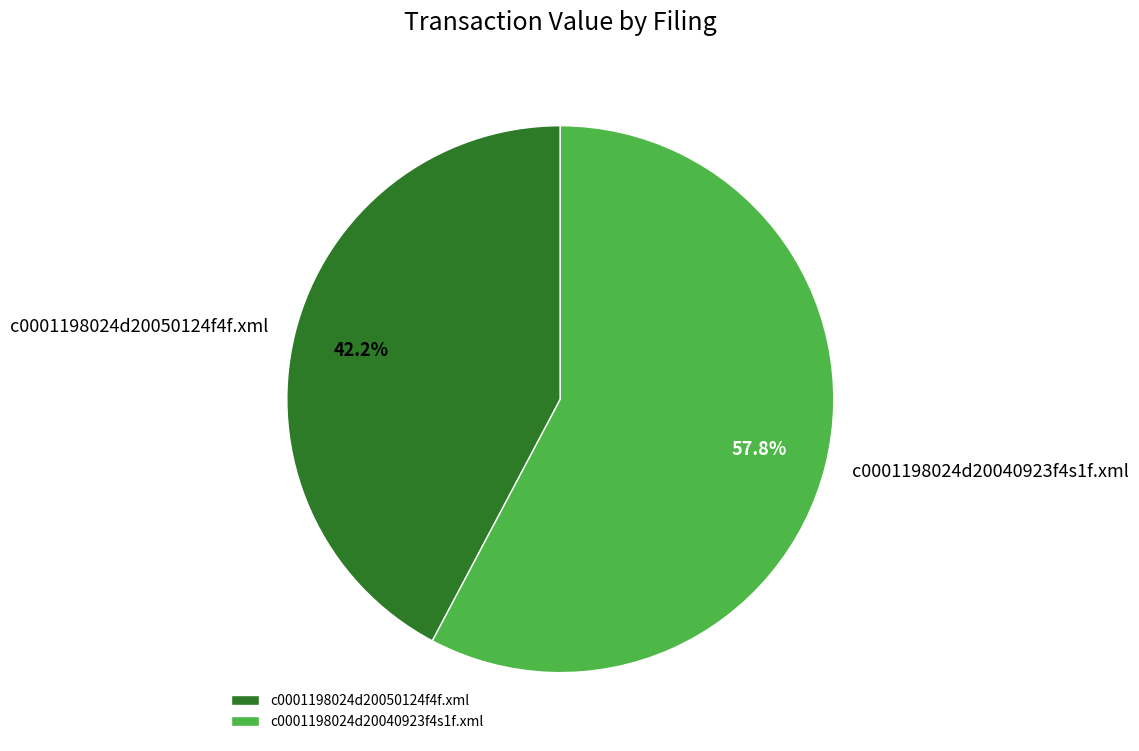

Which slice is the largest?

c0001198024d20040923f4s1f.xml